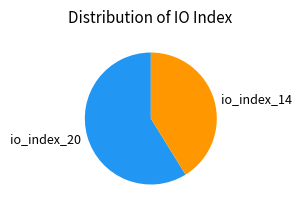

Which category has the biggest portion of the pie?

io_index_20